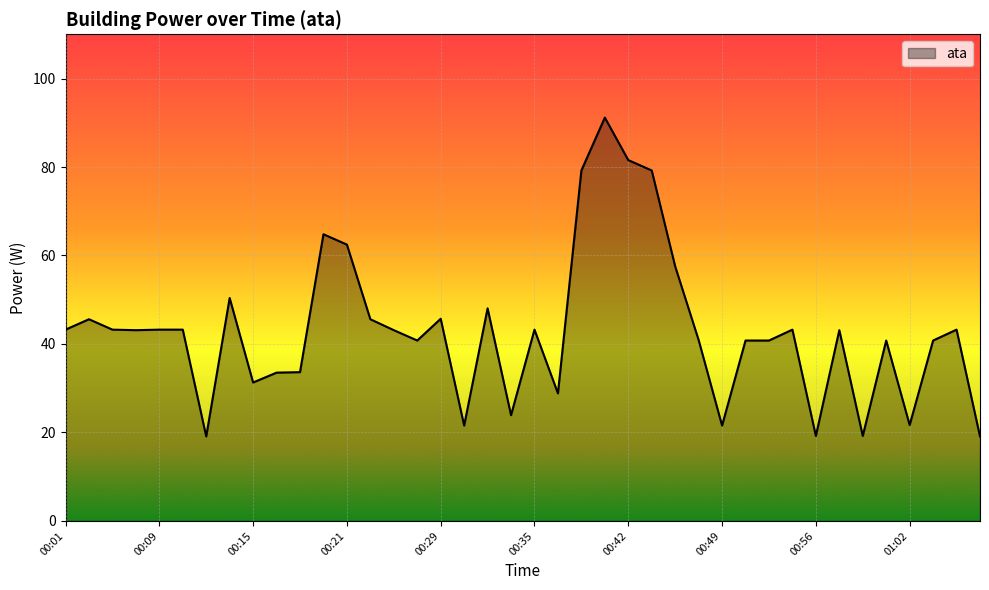

What is the minimum value shown in the chart?

19.1